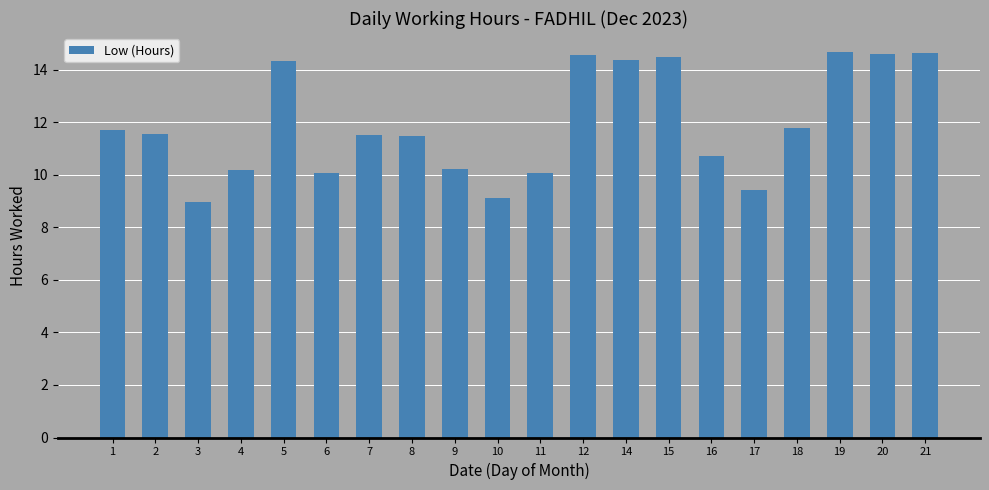

Which category has the lowest value across all series?

3